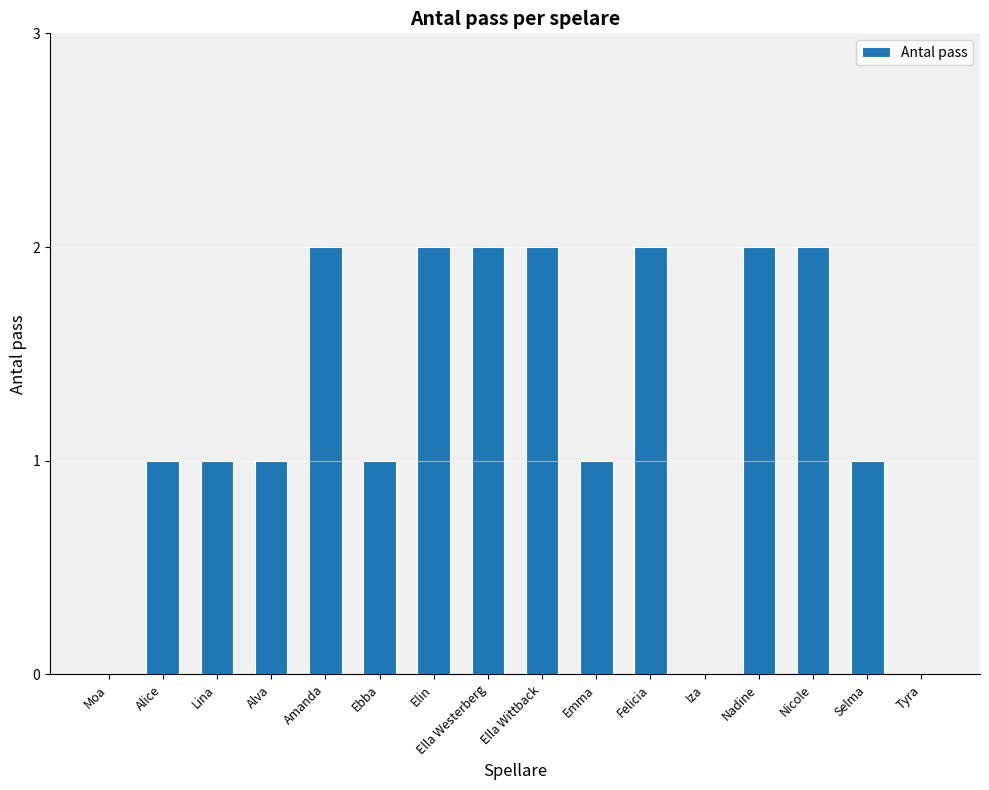

Is it true that the value at Lina is 1?

True